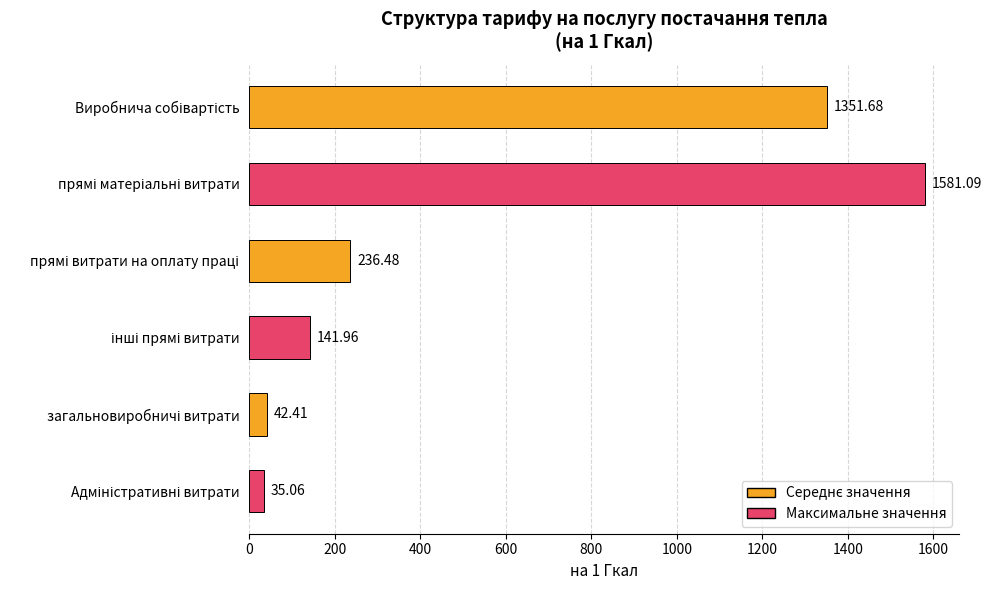

What is the sum of all values?

3388.7